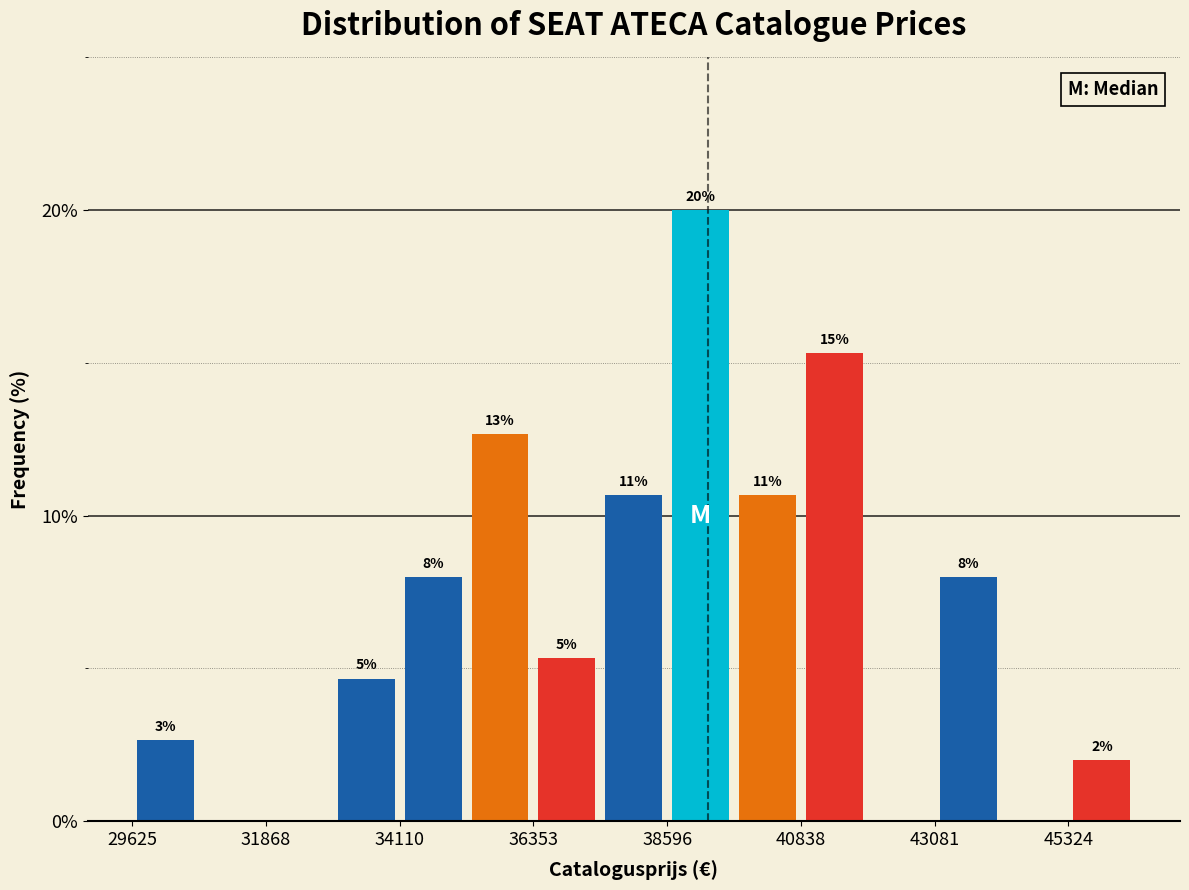

Read against the x-axis, roughly where is the centre of the tallest bar?

39000